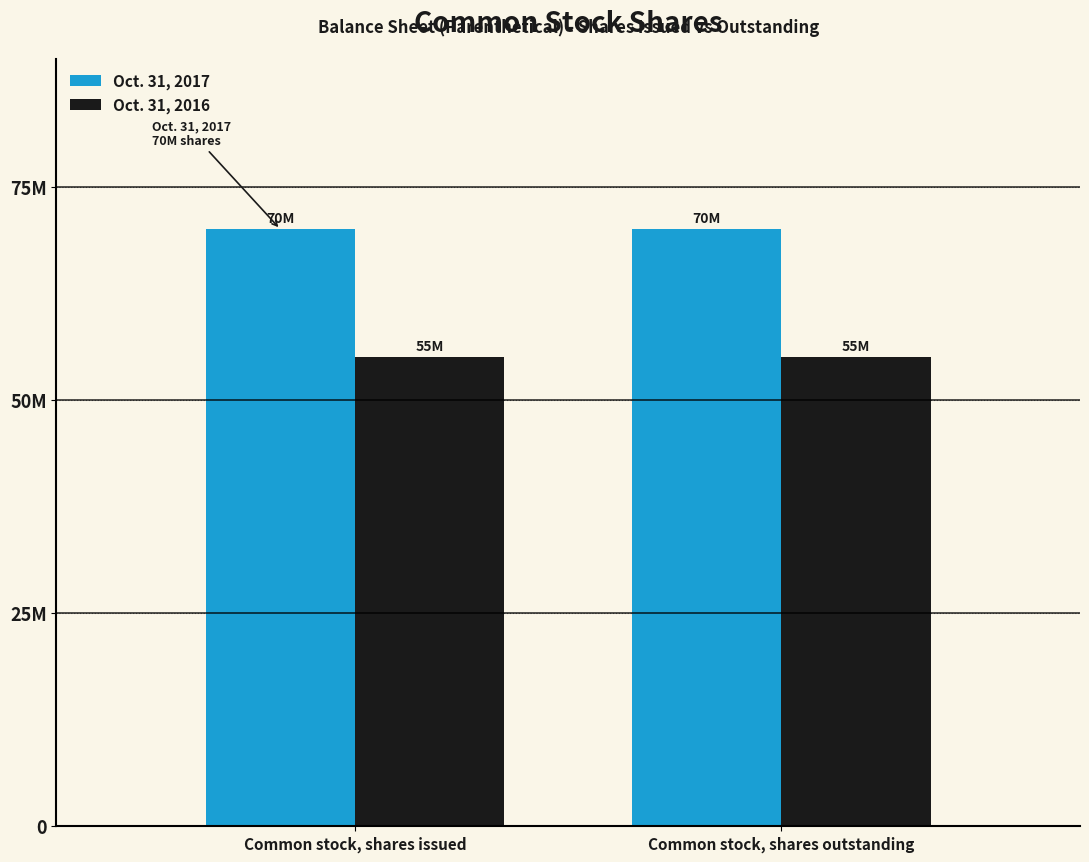

Which label corresponds to the largest value in the chart?

Common stock, shares issued